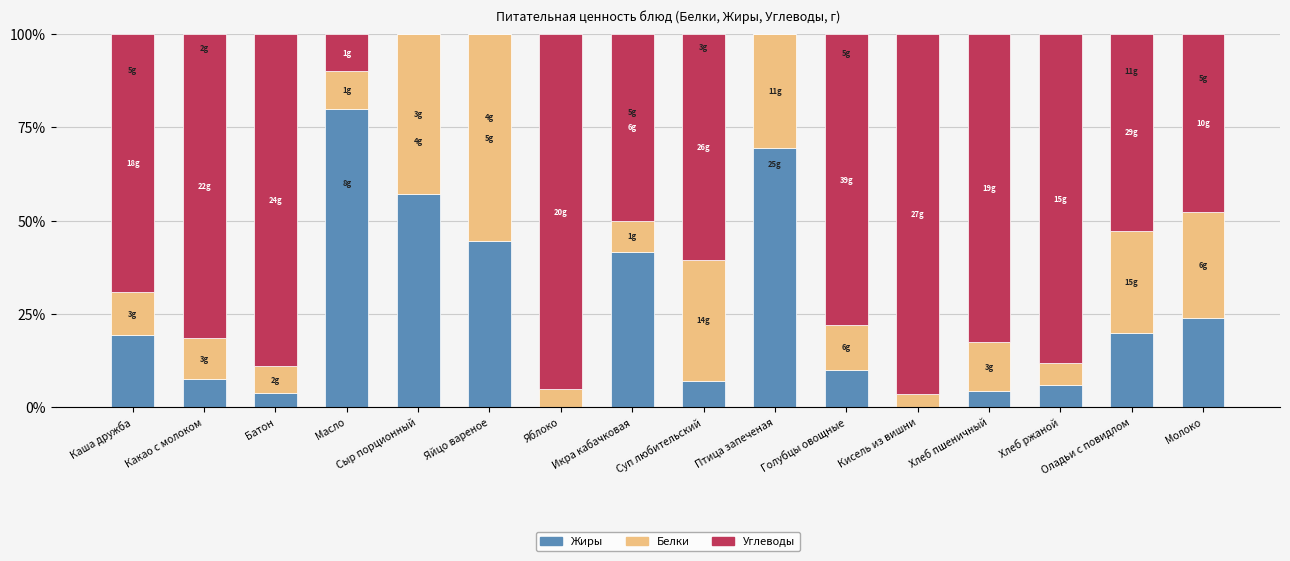

True or false: Жиры has a value of 80.0 at Масло.

True